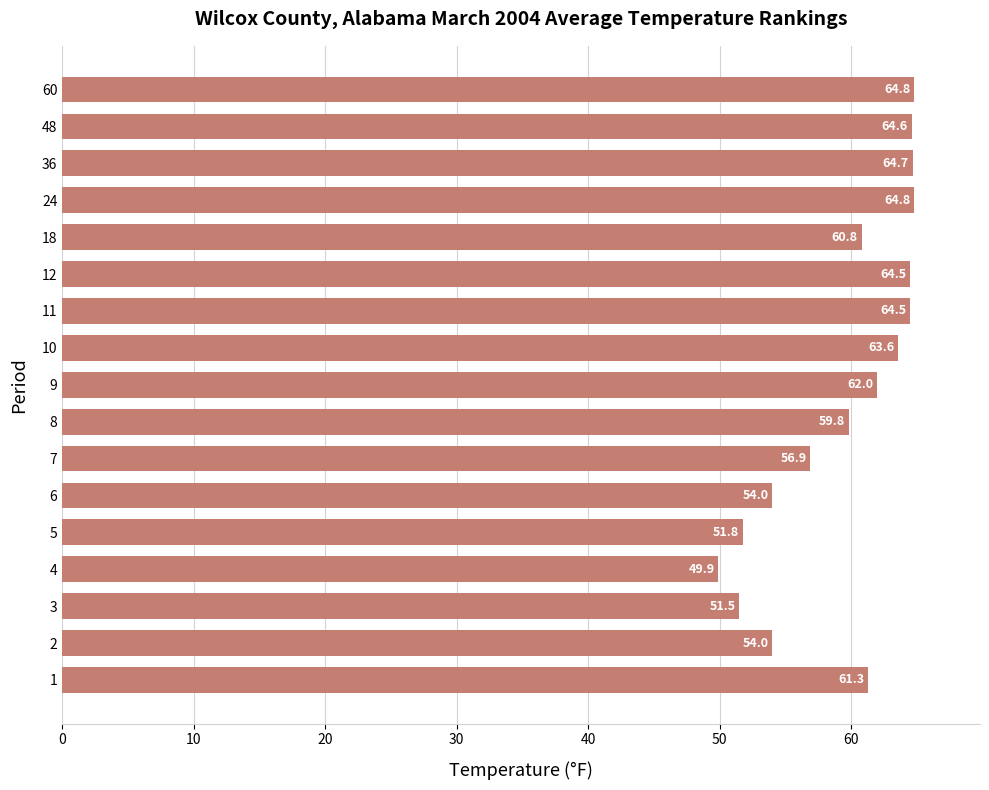

What is the difference between the second highest and second lowest values?

13.3